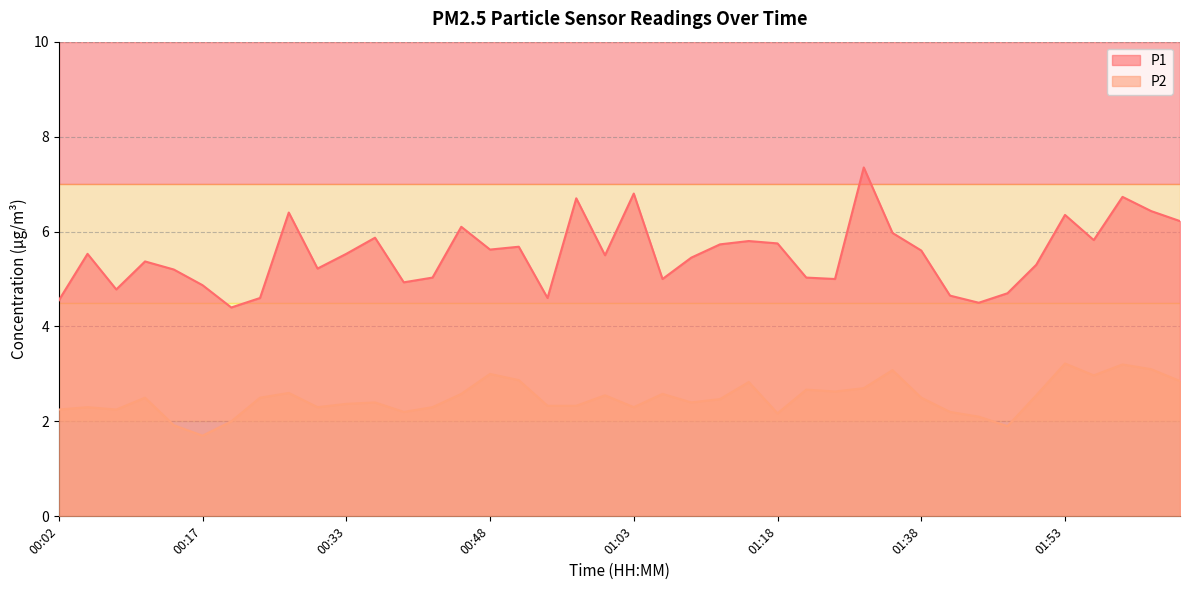

Which has a higher value, 01:32 or 01:53?

01:32